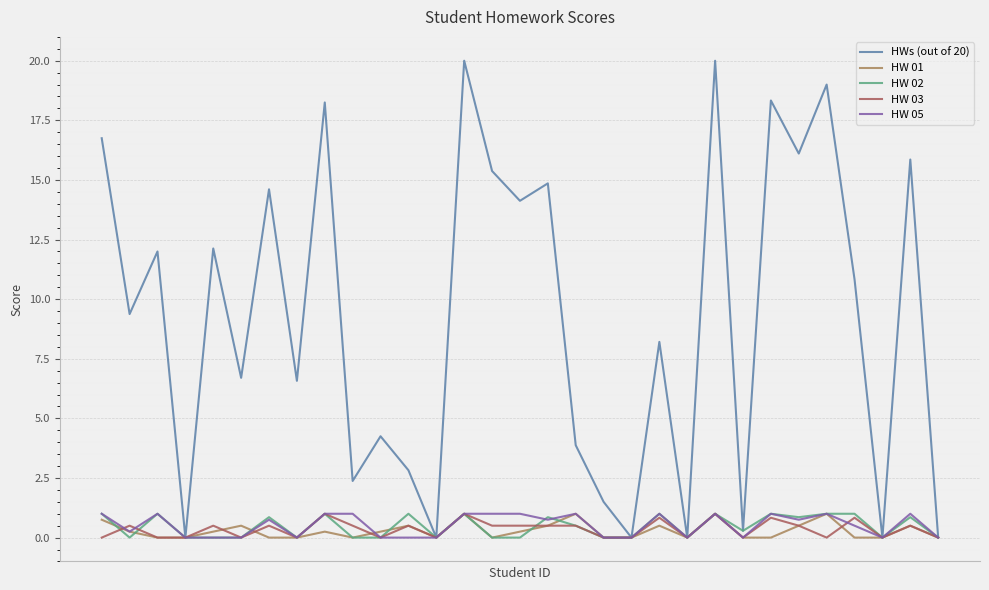

Which series has the largest total across all categories?

HWs (out of 20)